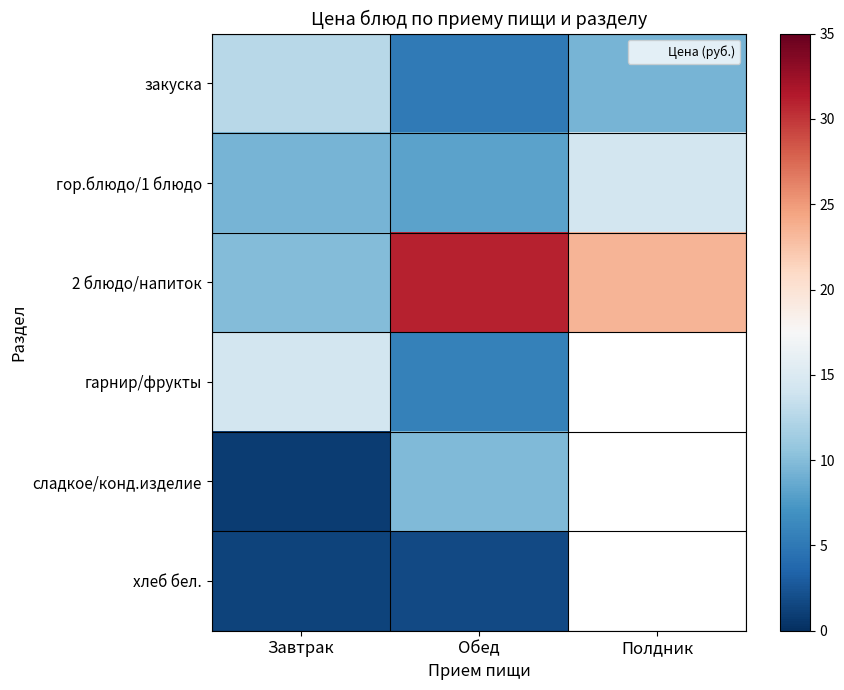

What is the spread (max minus min) of values at Завтрак?

13.4